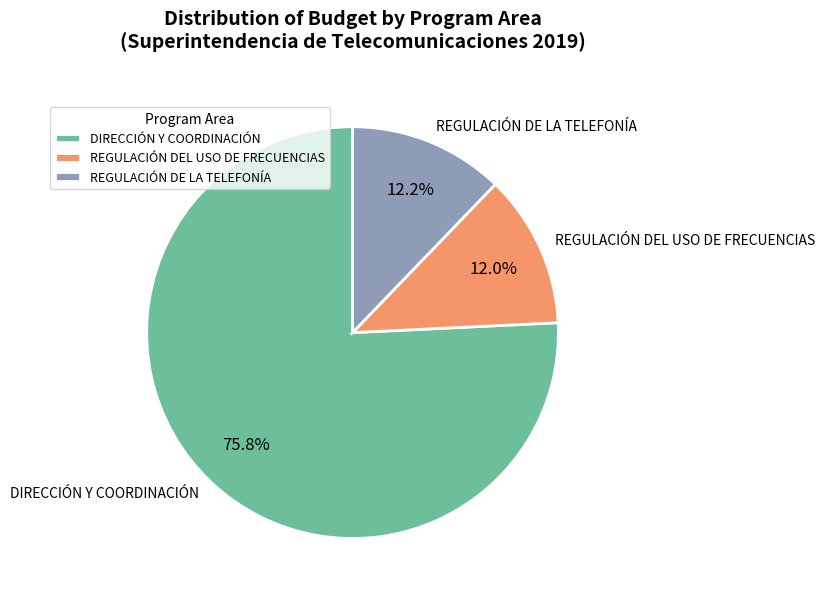

Which has a higher value, REGULACIÓN DEL USO DE FRECUENCIAS or DIRECCIÓN Y COORDINACIÓN?

DIRECCIÓN Y COORDINACIÓN